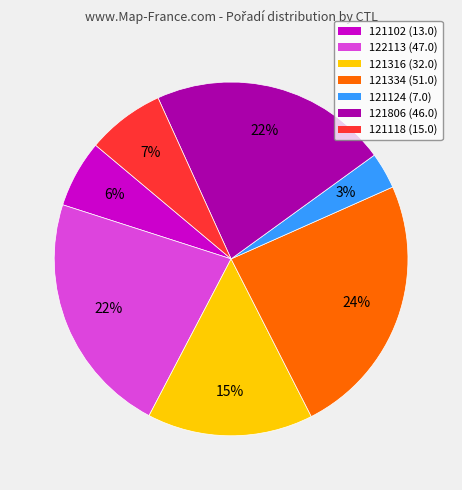

What is the largest slice in the pie chart?

121334